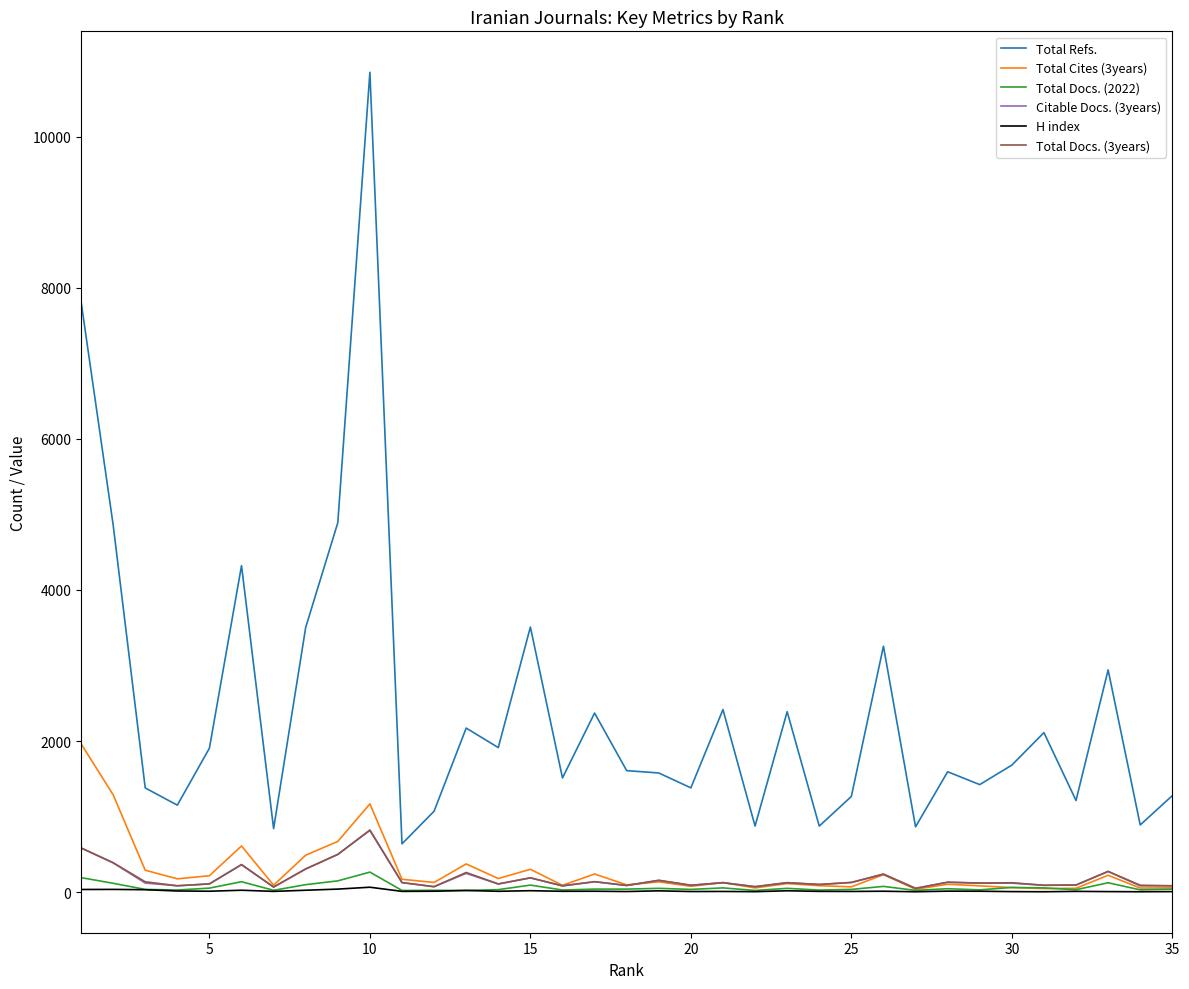

Which series has the largest total across all categories?

Total Refs.